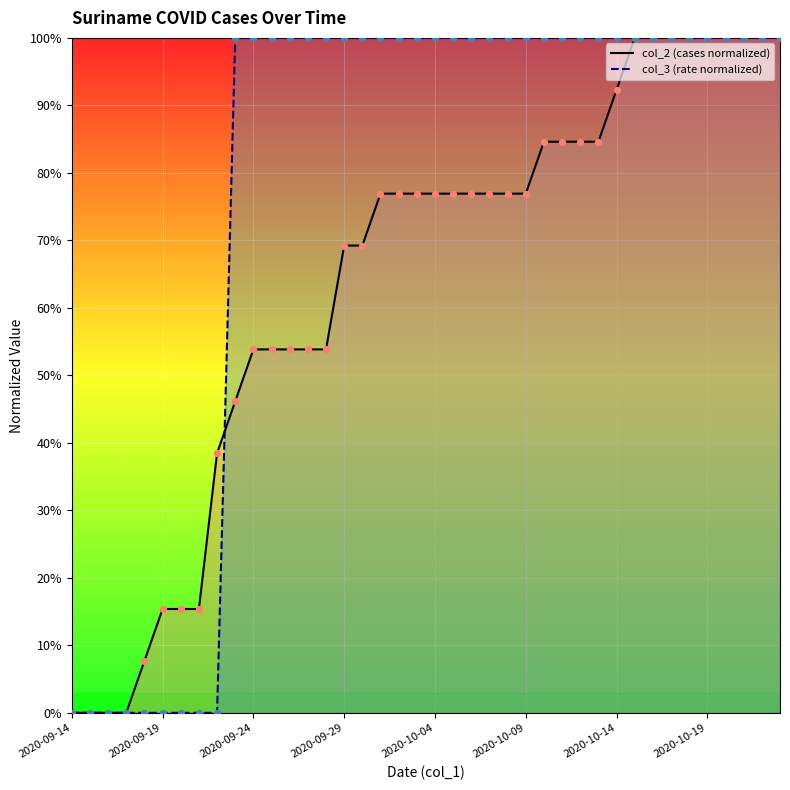

At how many categories does at least one series exceed 0?

36